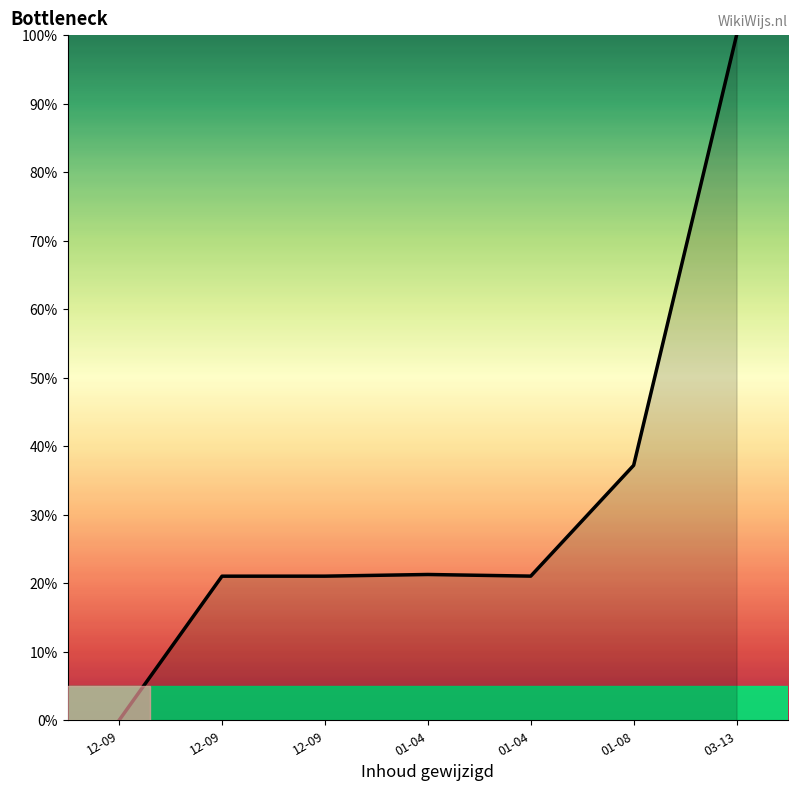

How many lines are shown in the chart?

1